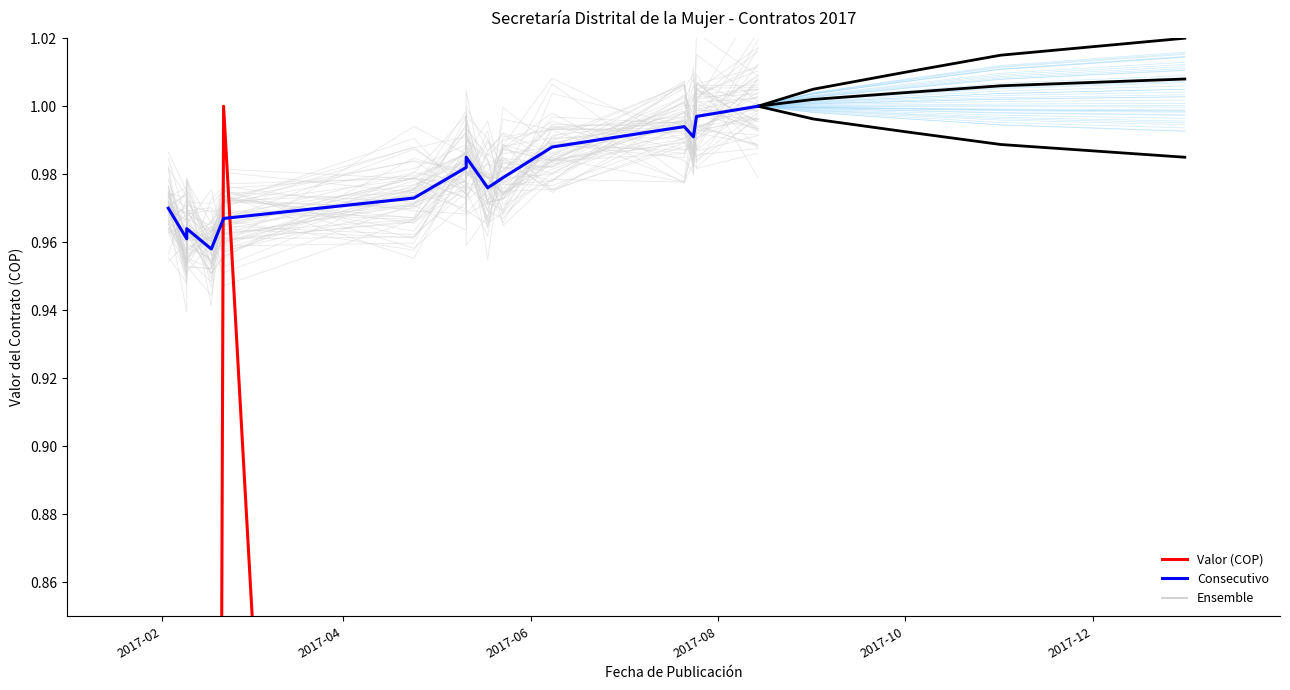

The value of Ensemble at 9 is 1.6. True or false?

False